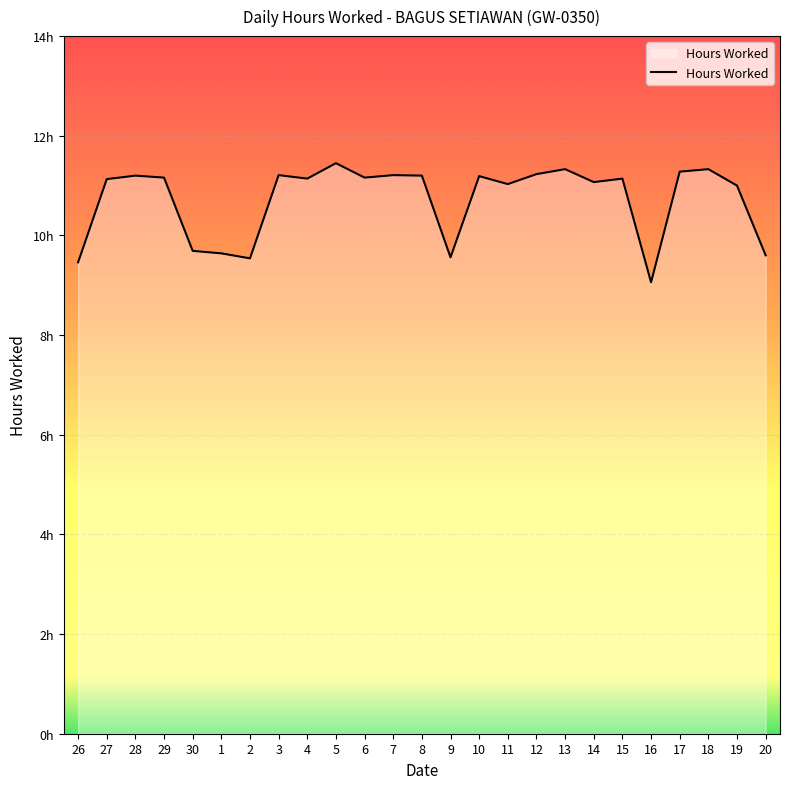

What is the label of the 8th point from the right?

13